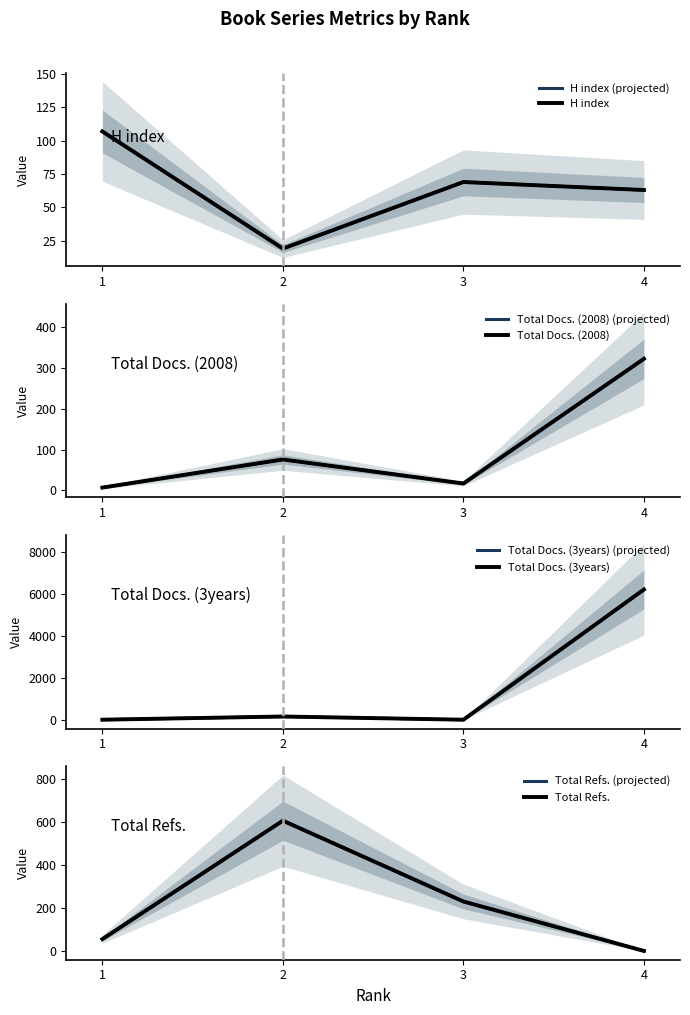

How many lines are shown in the chart?

4